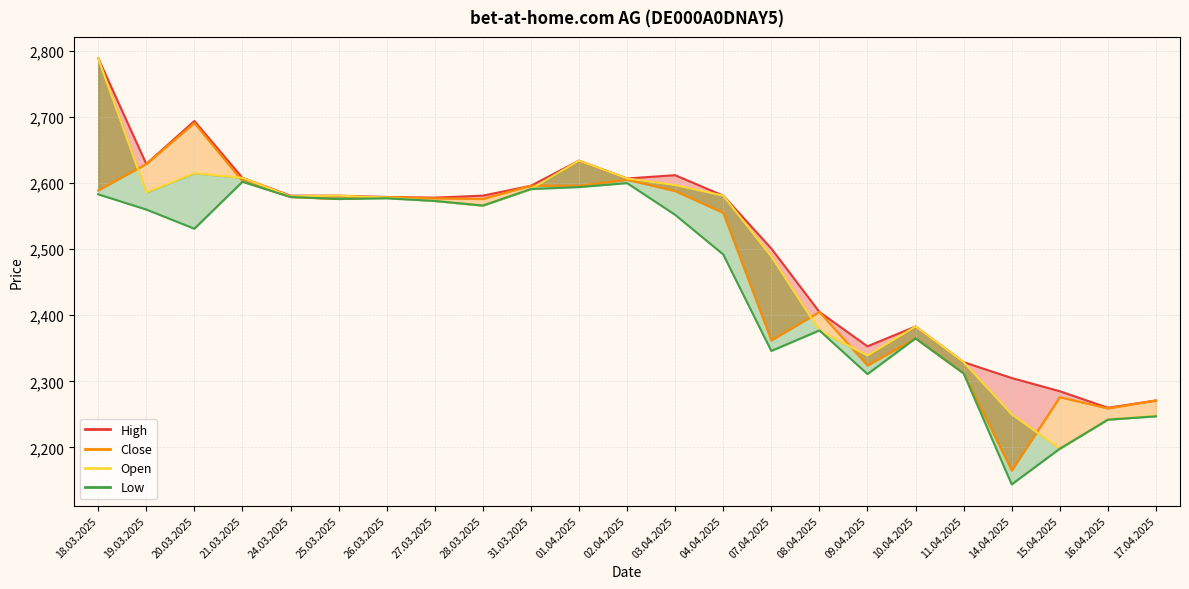

What is the total value across all series at 08.04.2025?

9564